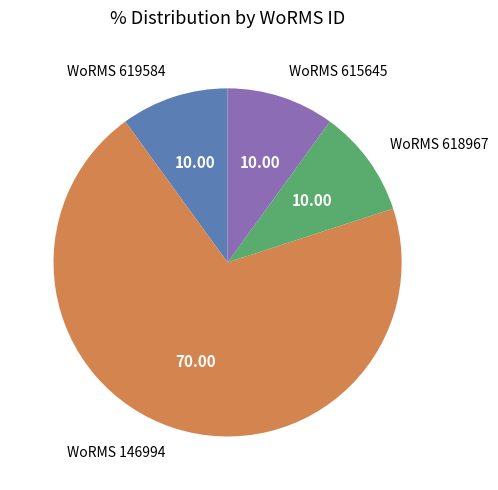

Is there a majority slice in this chart?

Yes